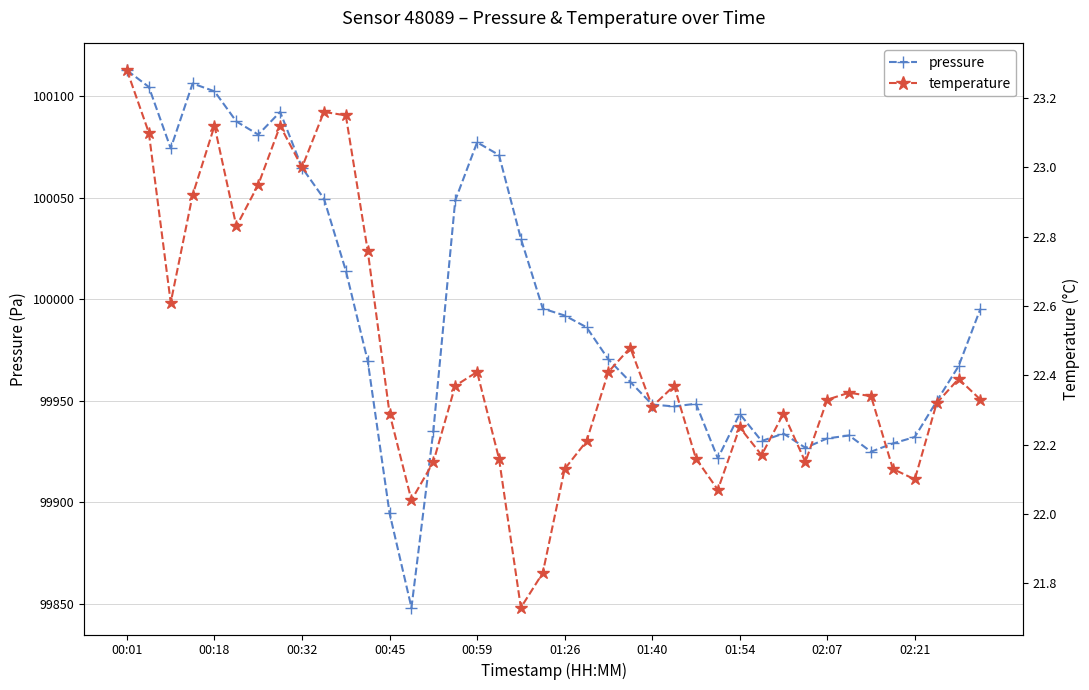

What is the value of the pressure point at the 30th from the left?

99930.2